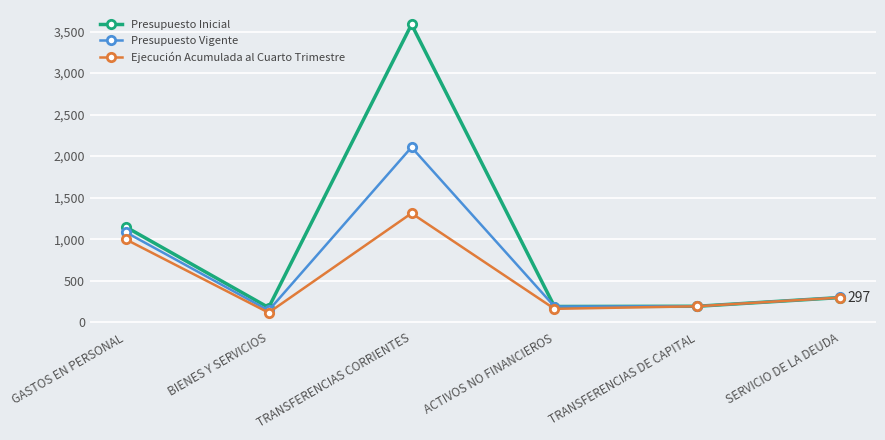

The value of Presupuesto Inicial at ACTIVOS NO FINANCIEROS is 189. True or false?

True